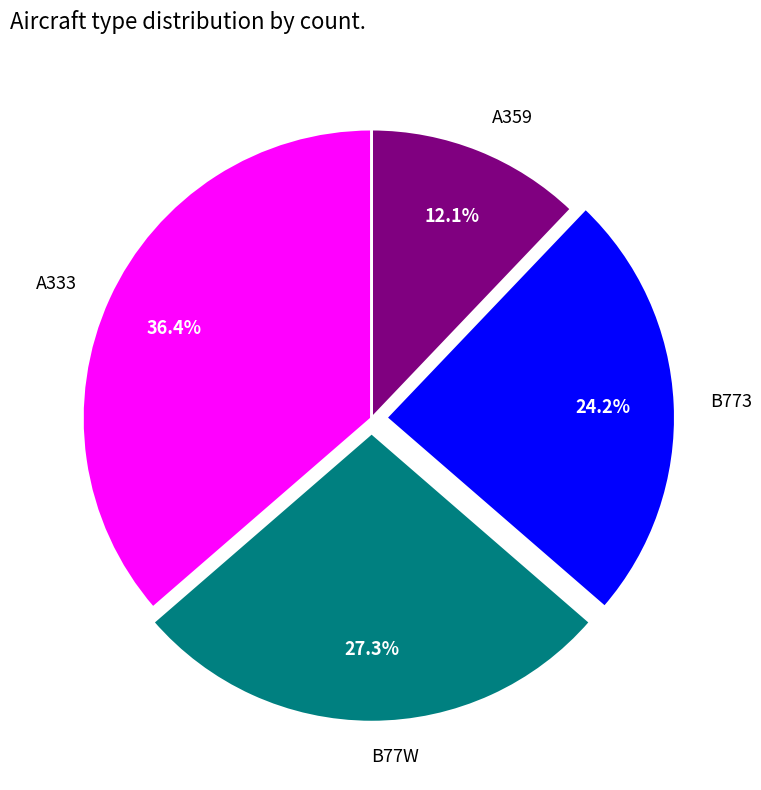

To the nearest percent, what portion does B773 represent?

24%